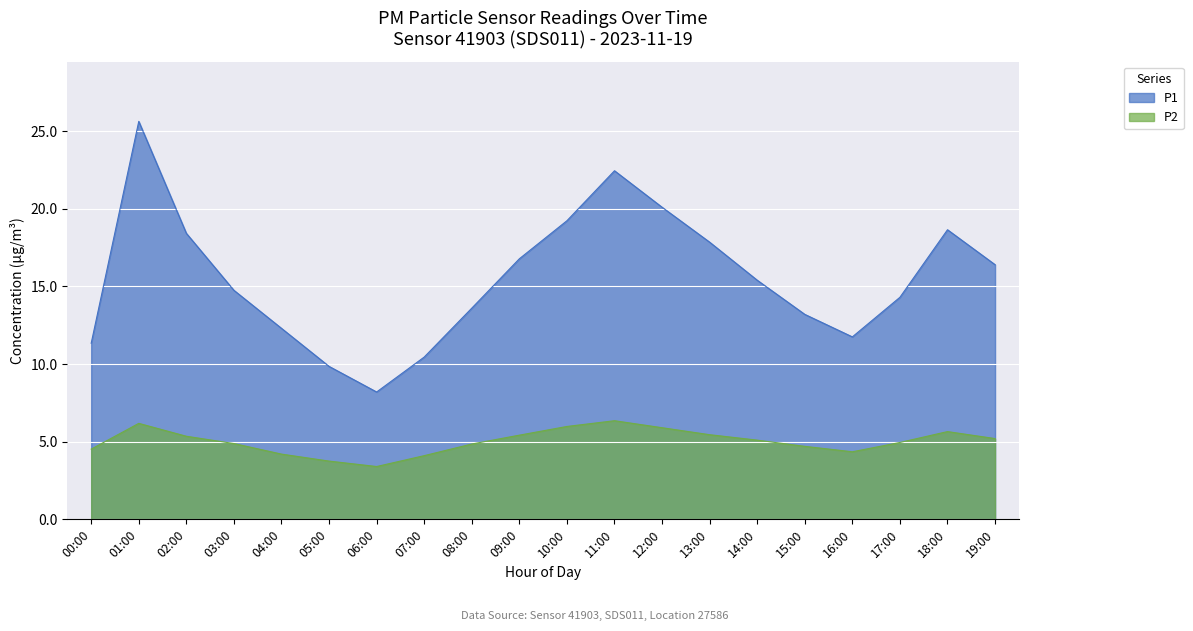

Which label corresponds to the smallest value in the chart?

06:00